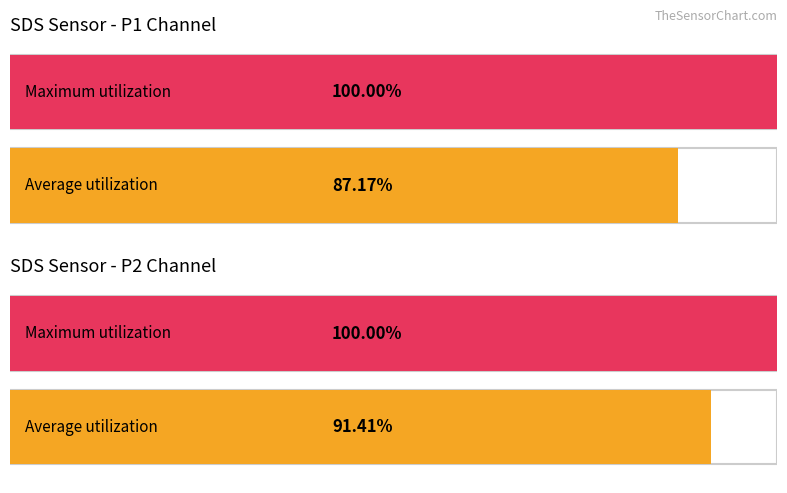

How many bars are there in each group?

2